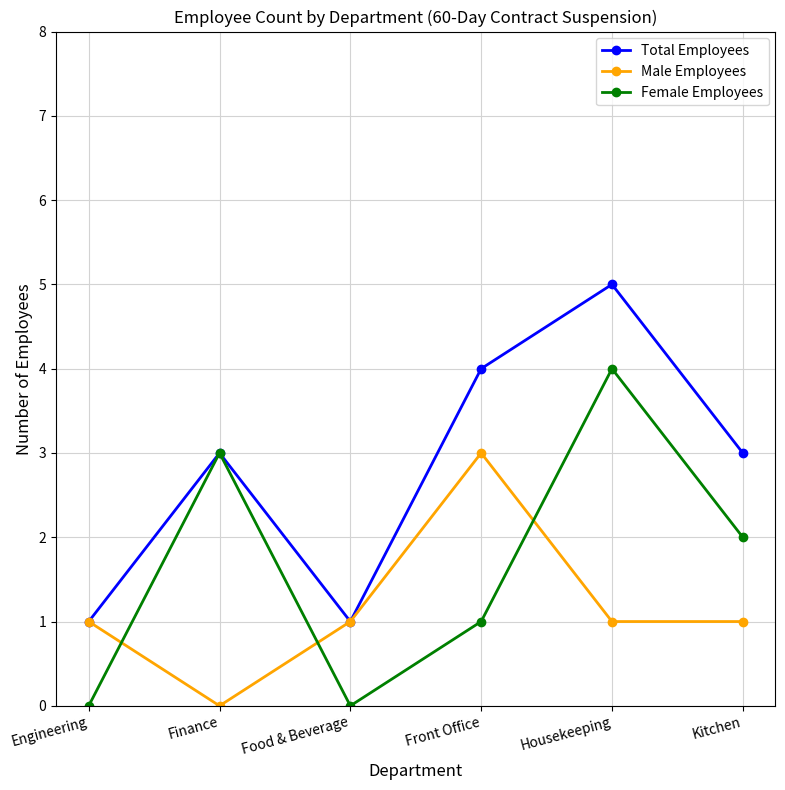

How many times do Female Employees and Male Employees cross each other?

3